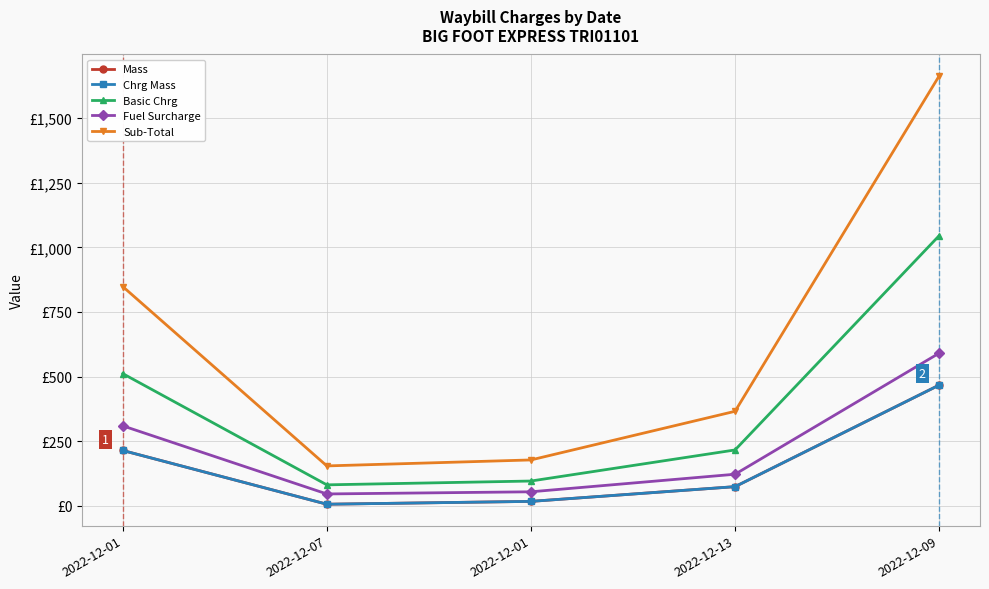

Does the chart have visible grid lines?

Yes